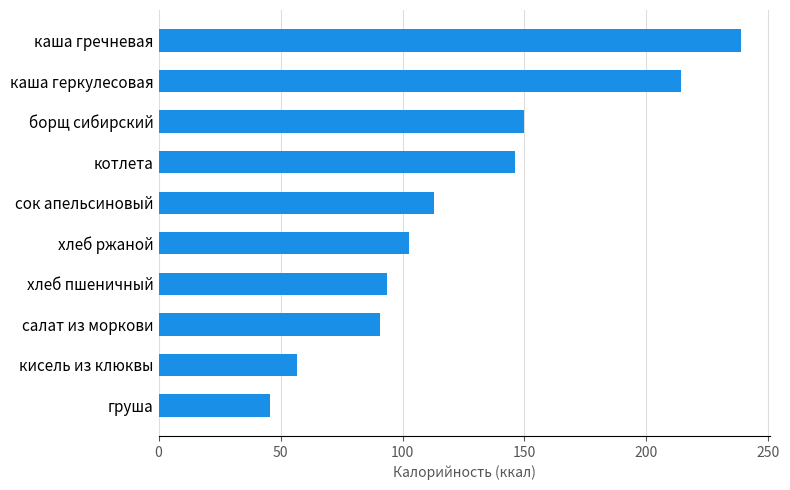

What is the smallest value displayed?

45.5